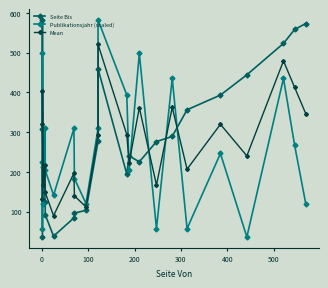

How many data points in Mean are above 240?

11